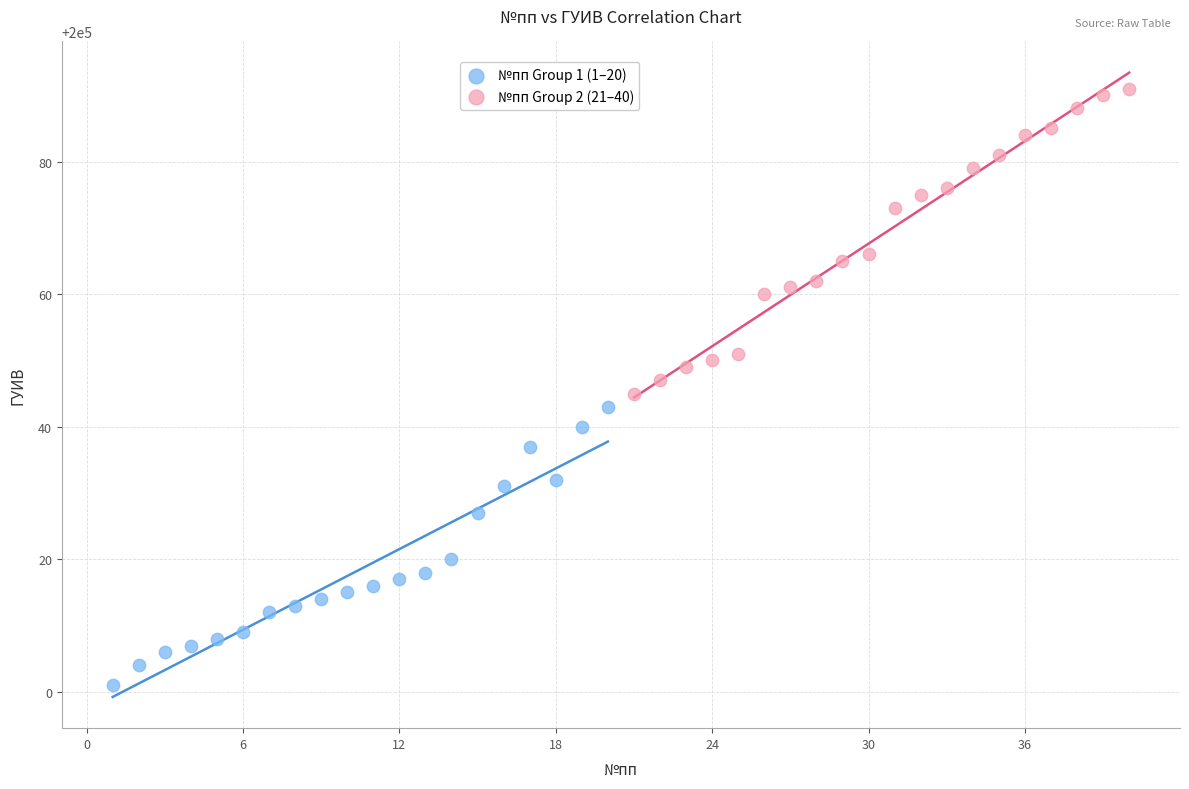

Which series contains the highest Y value?

№пп Group 2 (21–40)